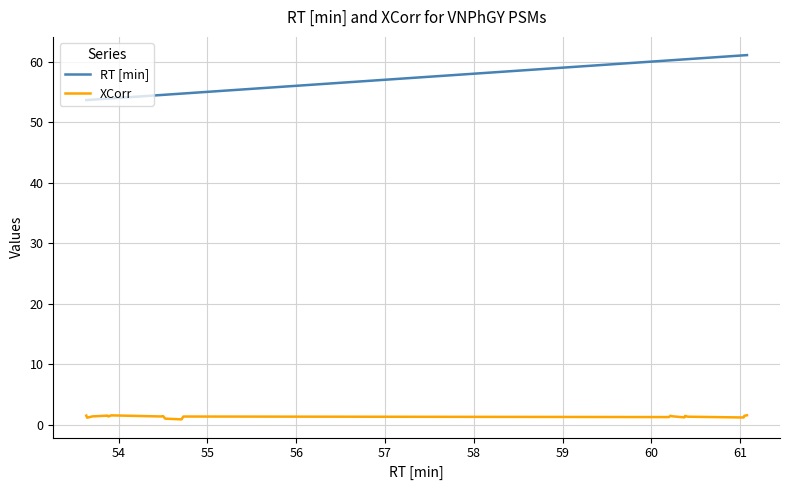

What is the maximum value shown in the chart?

61.1